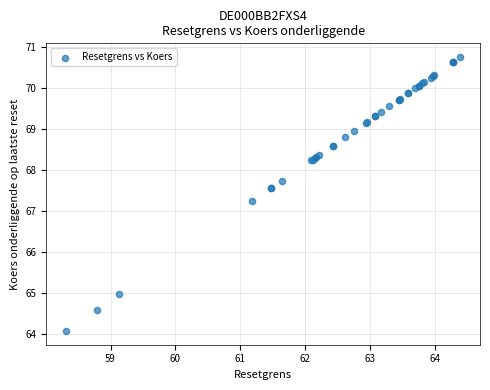

What Y value in the scatter plot is closest to 67?

67.2